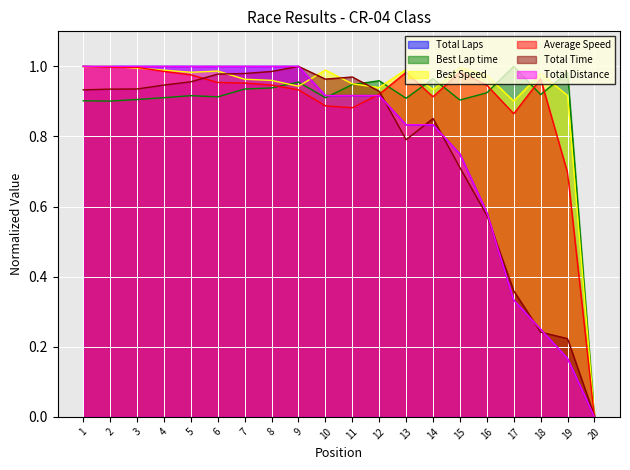

What value does the Best Speed series have at 1?

1.0